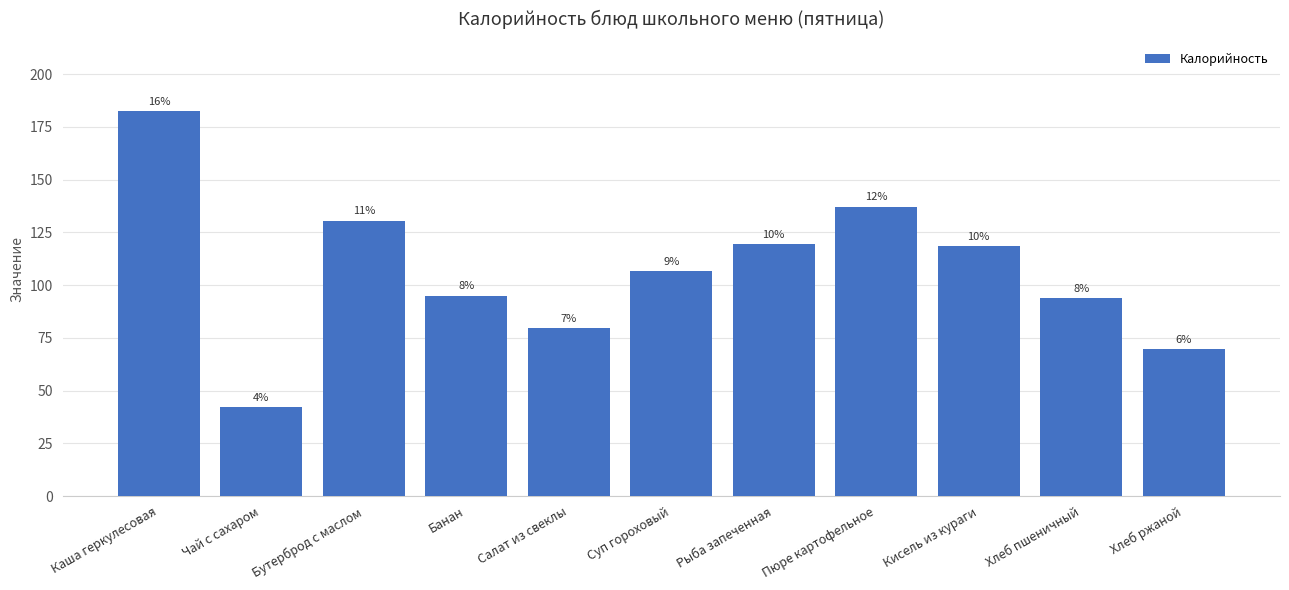

At which category does the chart reach its minimum across all series?

Чай с сахаром